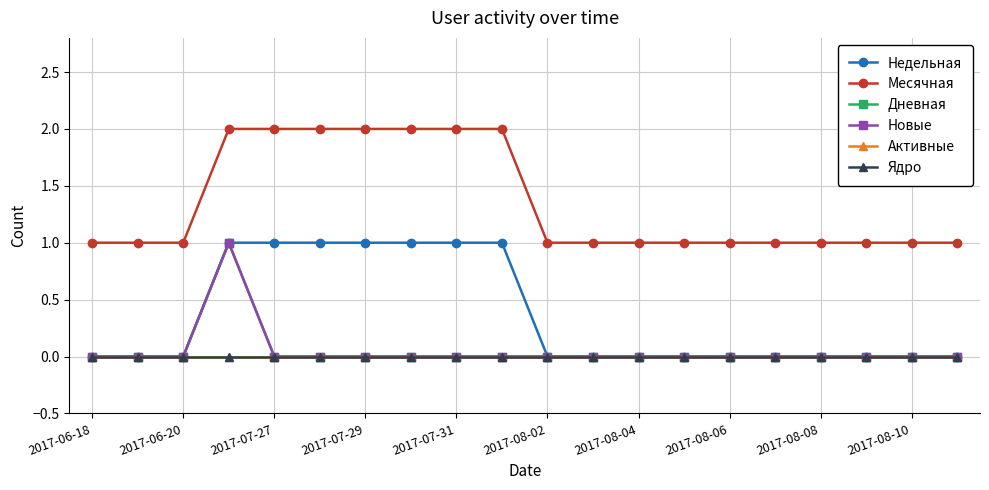

Which series has the widest spread of values?

Недельная